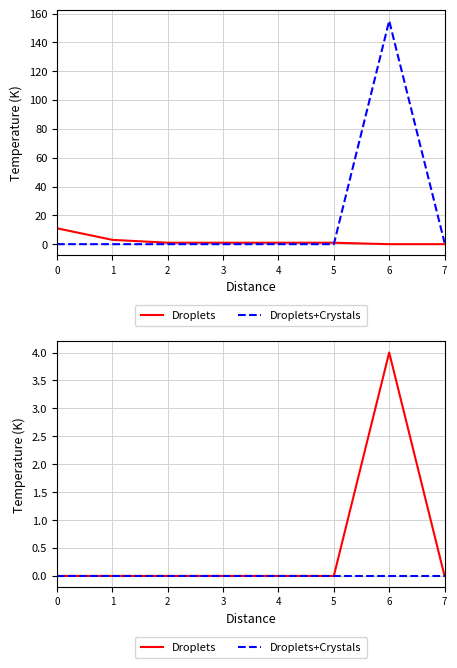

At how many categories does at least one series exceed 1?

1